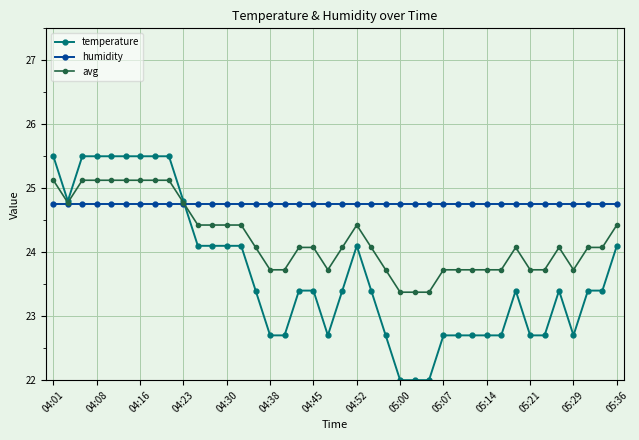

How many intersections are there between temperature and humidity?

1